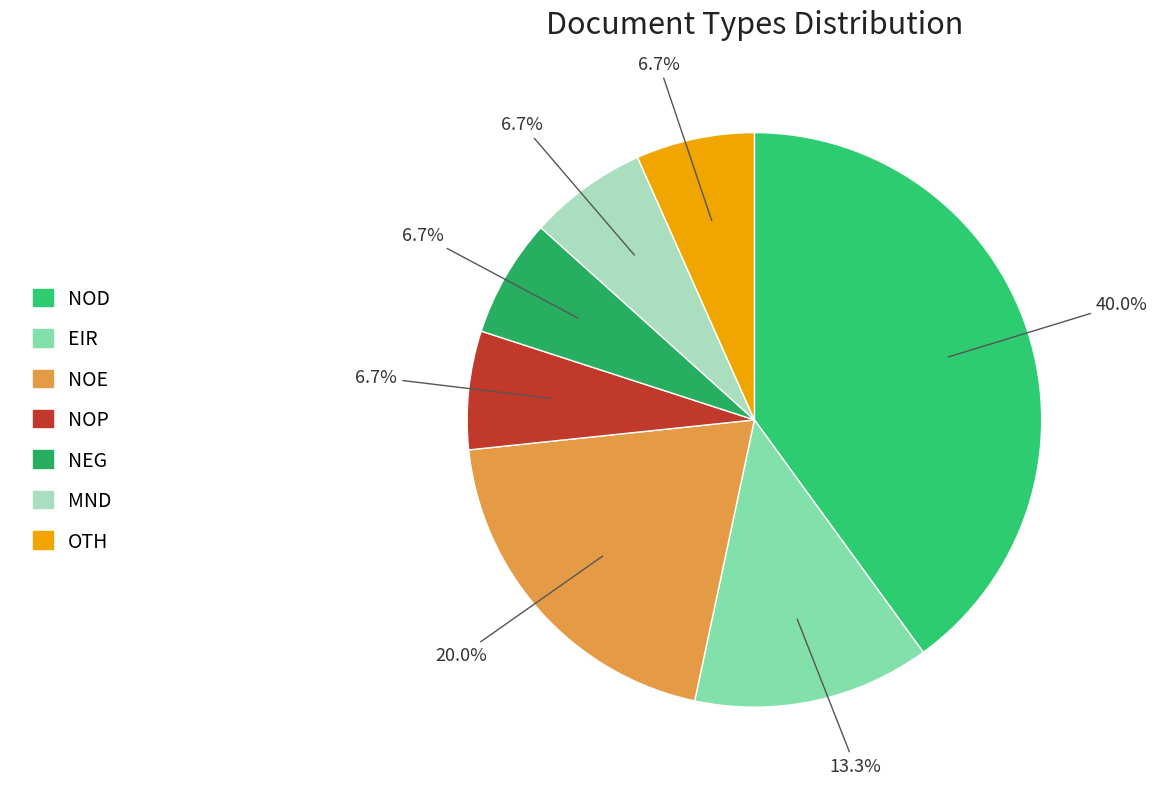

What percentage is the NOD slice, to the nearest percent?

40%